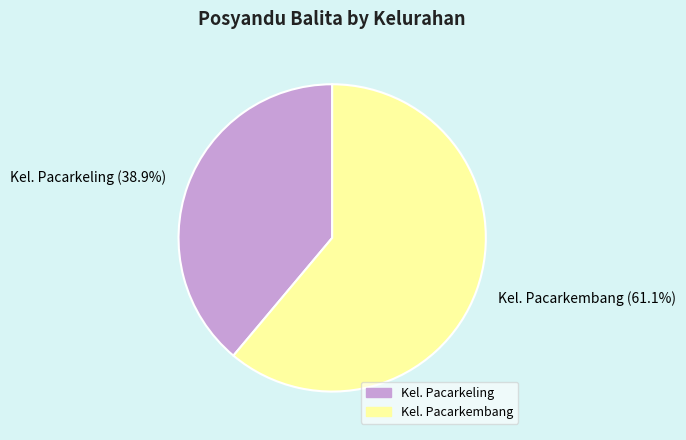

Does Kel. Pacarkeling represent more than half of the total?

No